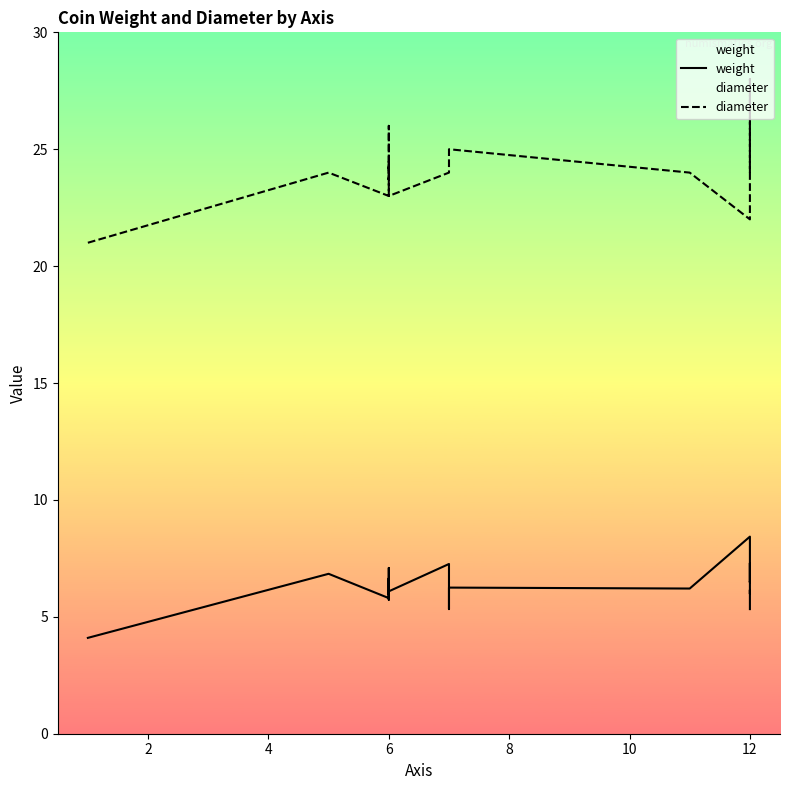

The value of weight at 12 is 7.4. True or false?

False